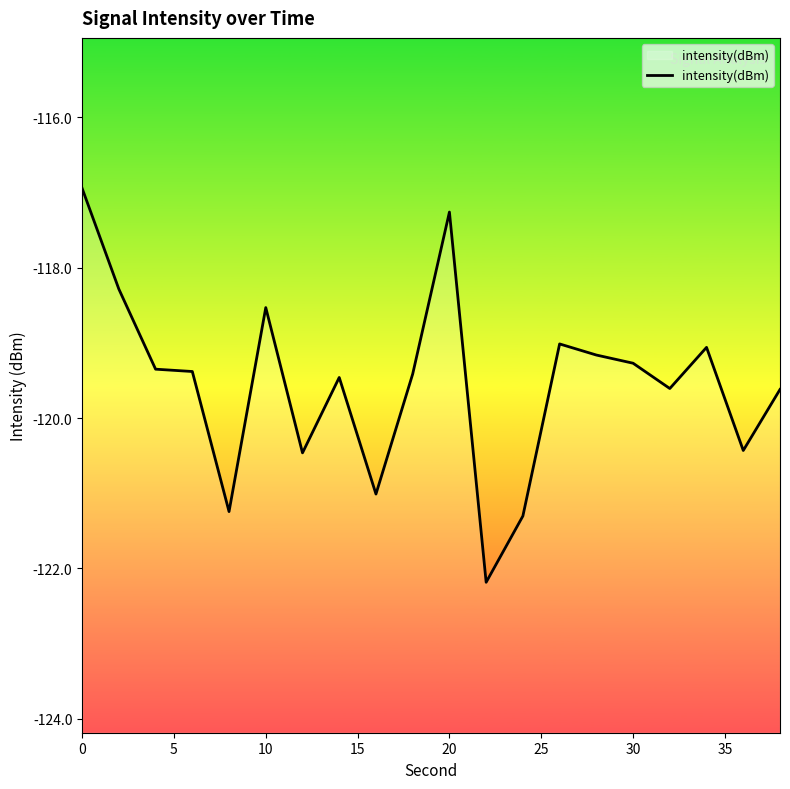

What is the approximate value at 30?

-119.3